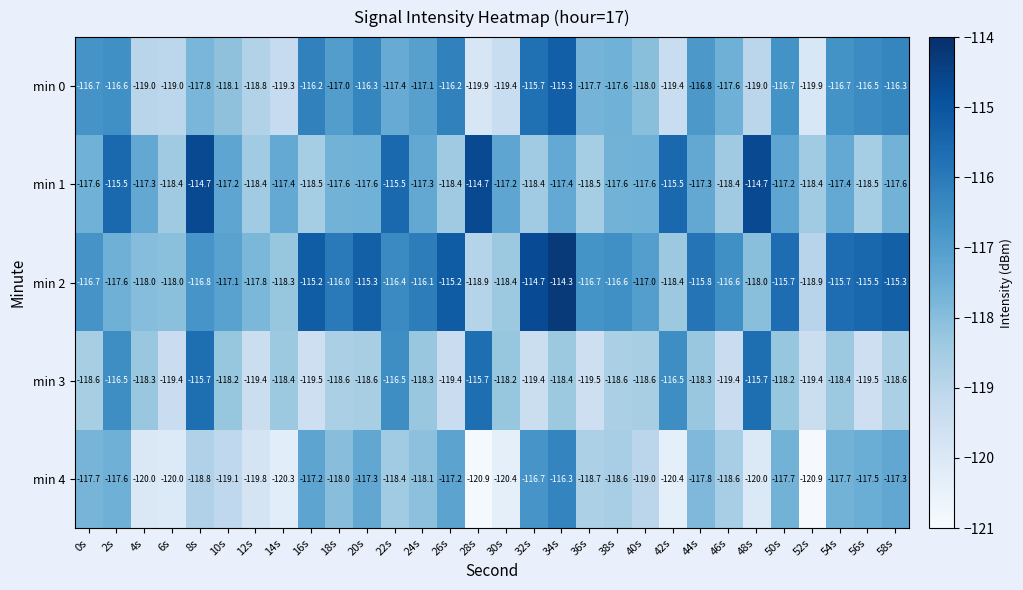

What is the difference between the maximum and minimum values in the min 2 series?

4.6